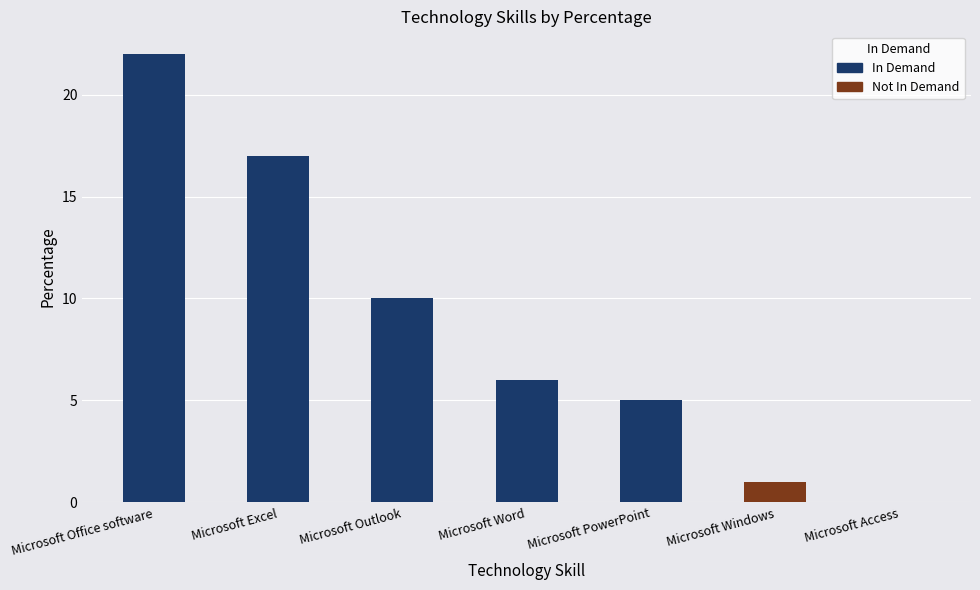

What is the label of the 4th bar from the left?

Microsoft Word